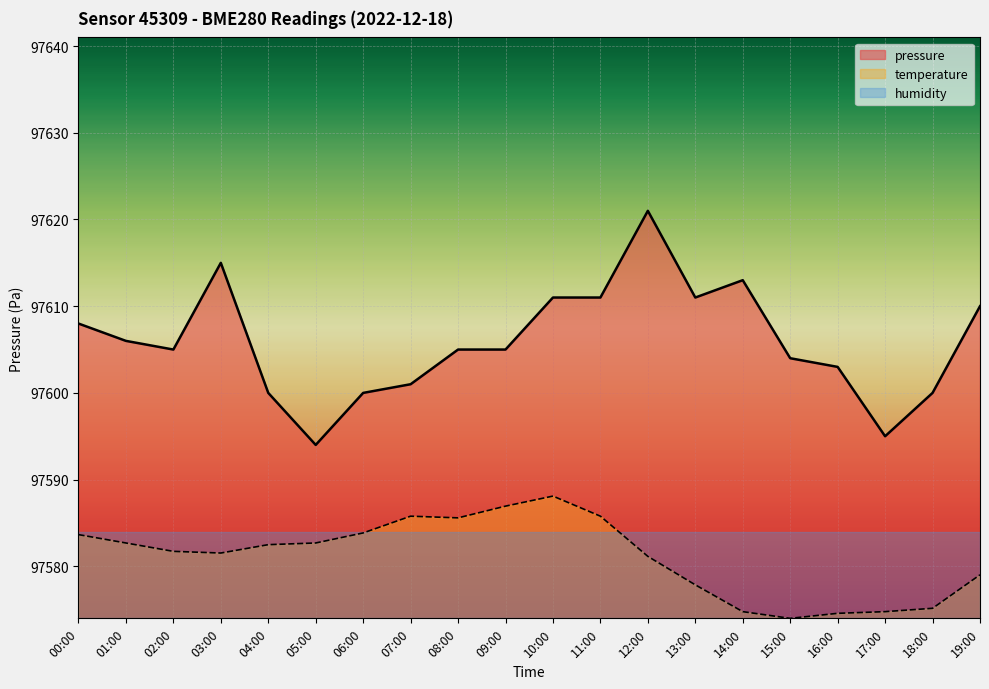

The value of pressure at 13:00 is 162618.4. True or false?

False